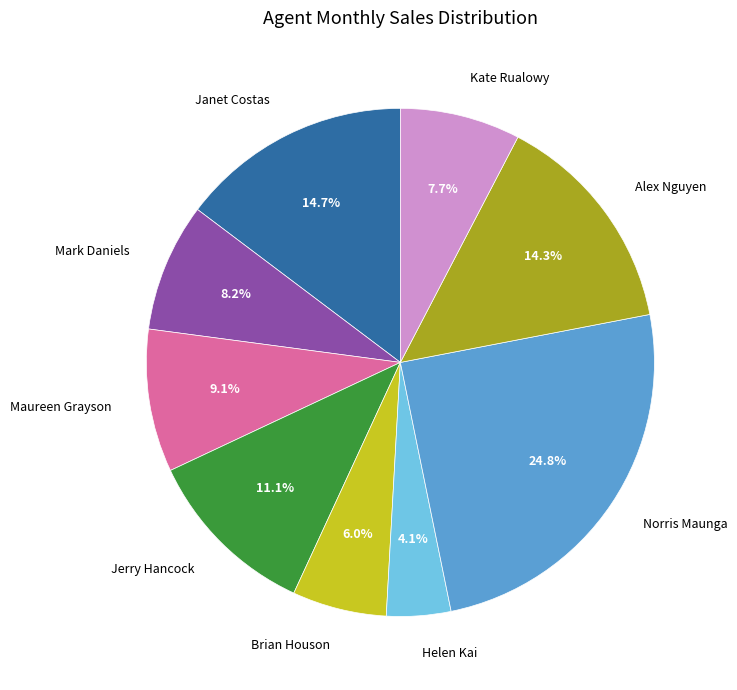

Count the number of slices in the pie.

9